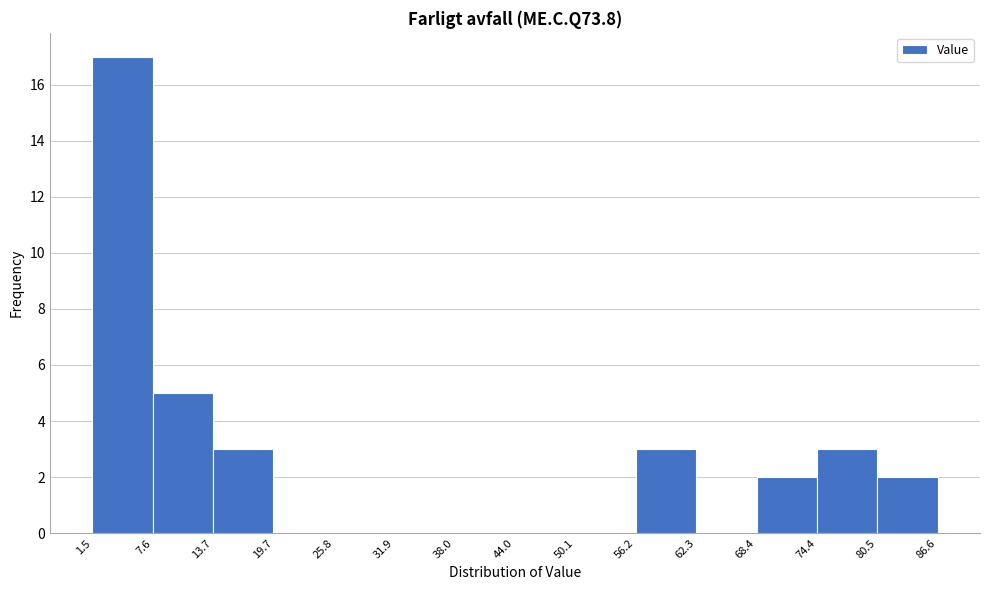

Reading left to right, list every bar in this chart as the range it spans on the x-axis followed by its height. The values are not printed on the chart, so give them approximately, as read against the axis.

1.5 to 7.6: 17
7.6 to 13.7: 5
13.7 to 19.7: 3
19.7 to 25.8: 0
25.8 to 31.9: 0
31.9 to 38.0: 0
38.0 to 44.0: 0
44.0 to 50.1: 0
50.1 to 56.2: 0
56.2 to 62.3: 3
62.3 to 68.4: 0
68.4 to 74.4: 2
74.4 to 80.5: 3
80.5 to 86.6: 2